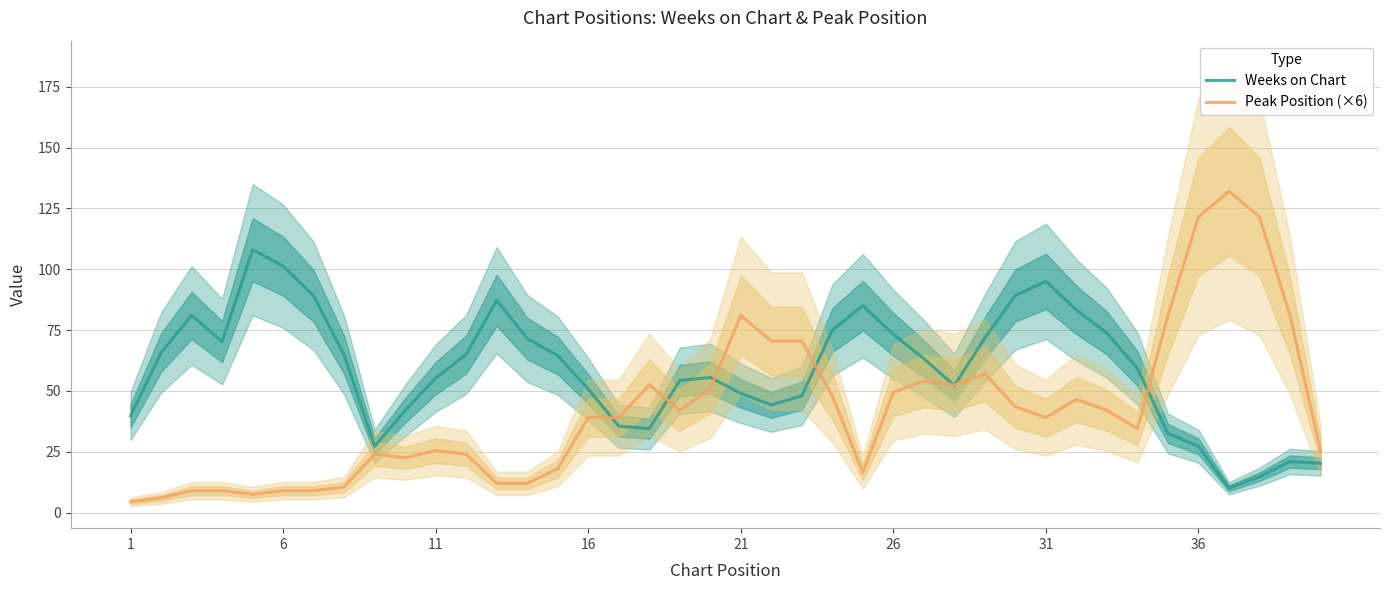

What is the maximum value for Weeks on Chart?

108.0